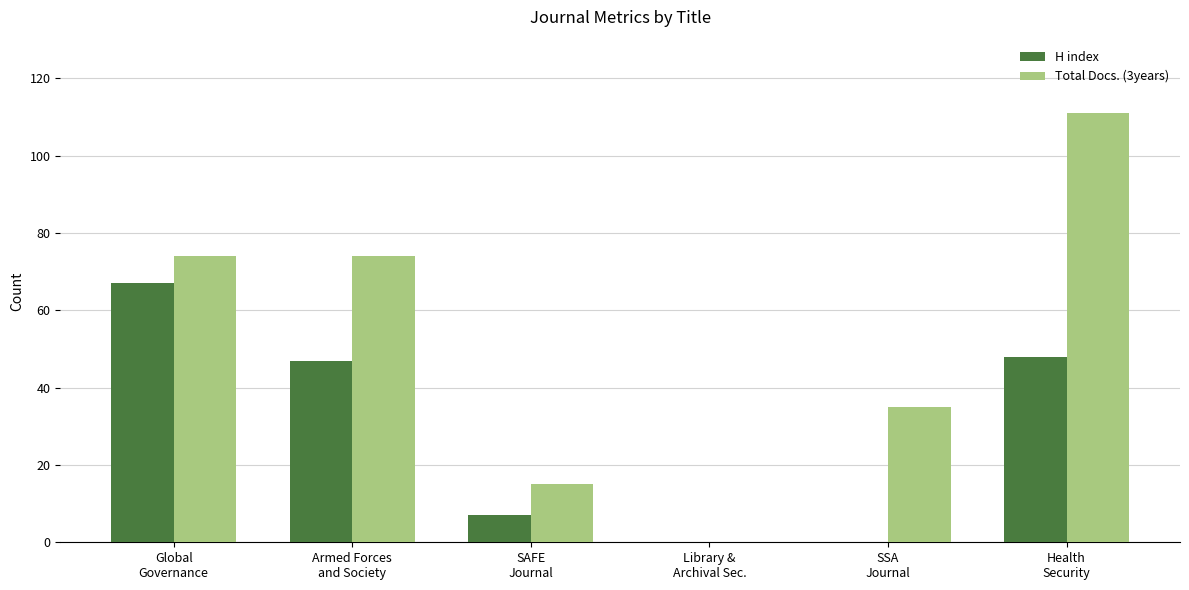

Are the bars horizontal?

No